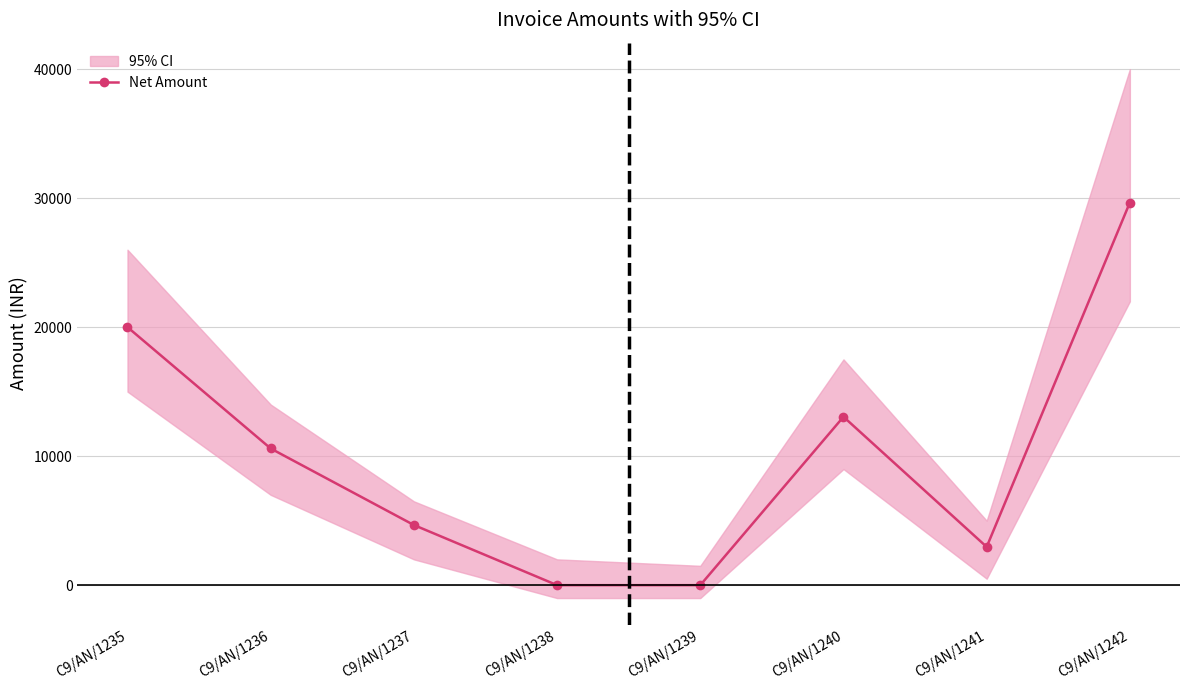

At which category does the chart reach its minimum across all series?

C9/AN/1238